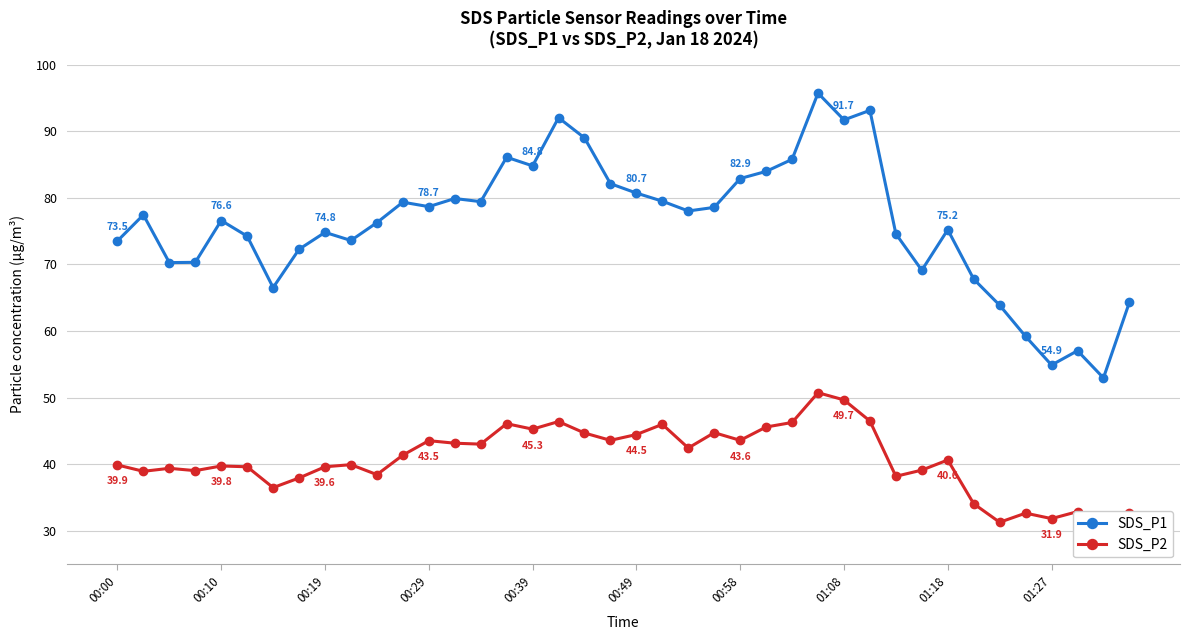

What is the minimum value for SDS_P1?

53.0